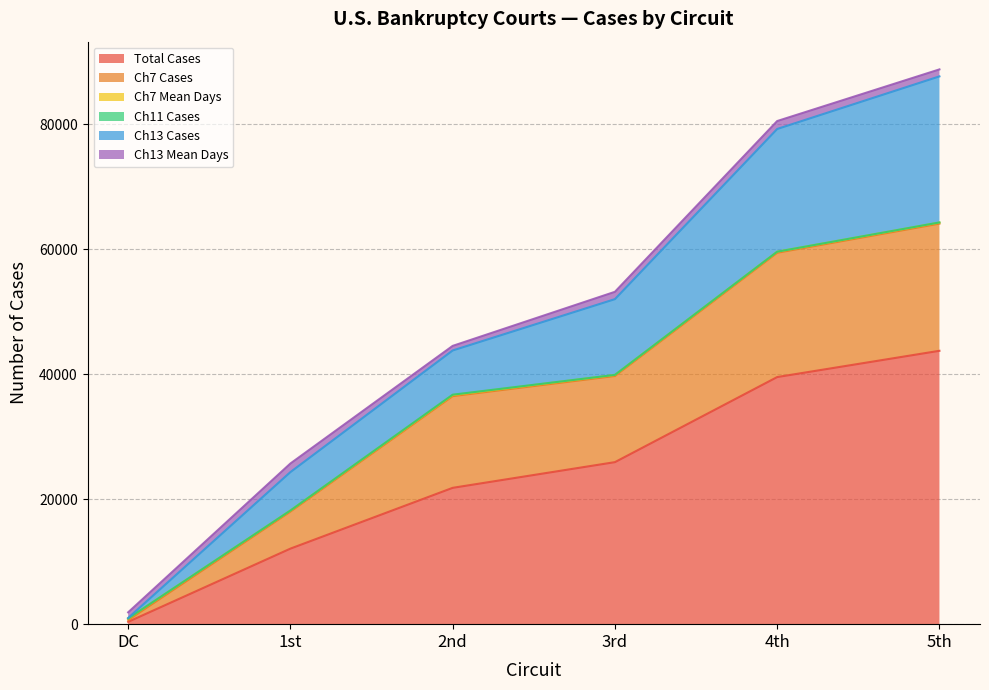

What is the highest value of the Total Cases series?

43763.0